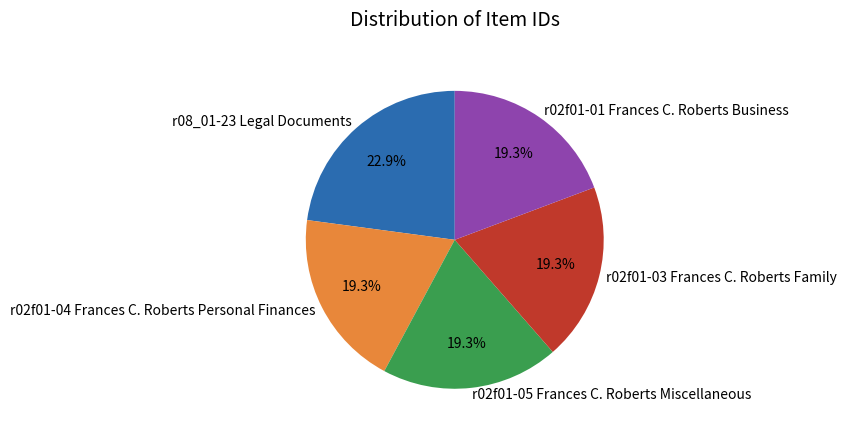

Which category has the biggest portion of the pie?

r08_01-23 Legal Documents